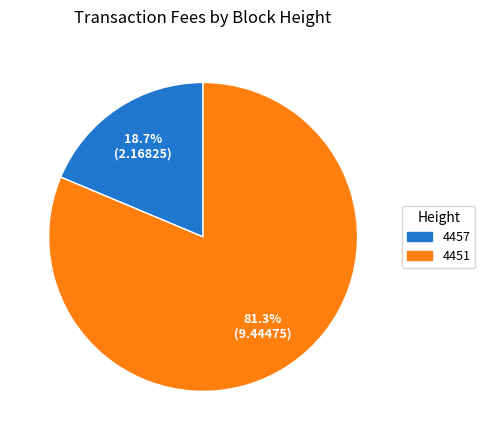

Is 4457 the majority of the pie?

No